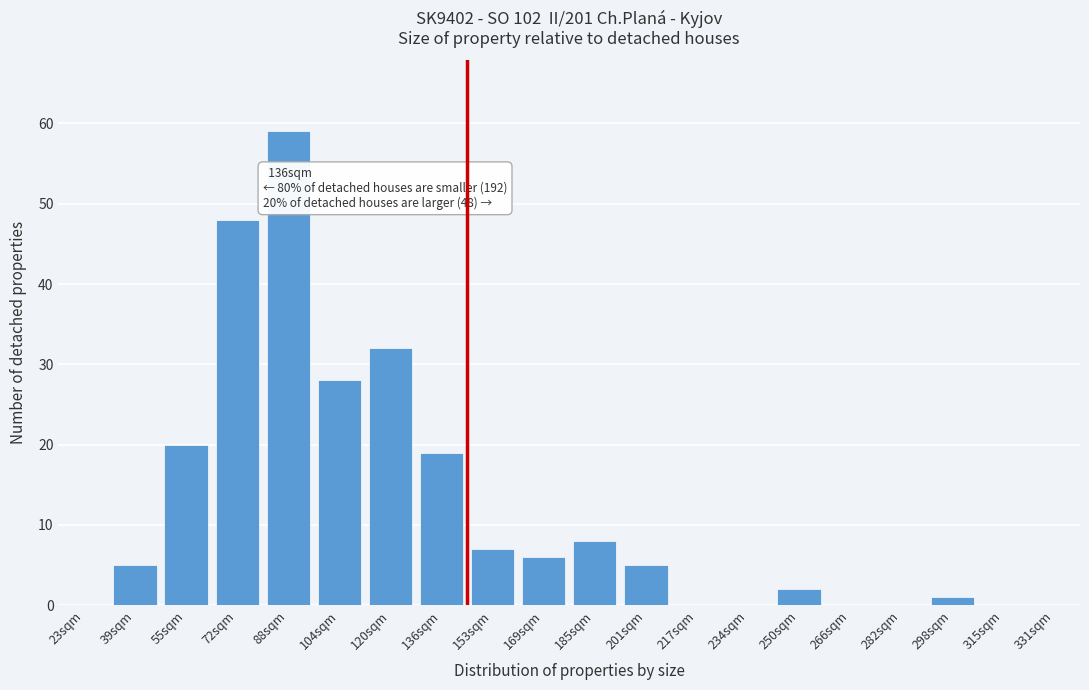

Reading left to right, transcribe all the data shown in this chart.

23sqm=0	39sqm=5	55sqm=20	72sqm=48	88sqm=59	104sqm=28	120sqm=32	136sqm=19	153sqm=7	169sqm=6	185sqm=8	201sqm=5	217sqm=0	234sqm=0	250sqm=2	266sqm=0	282sqm=0	298sqm=1	315sqm=0	331sqm=0